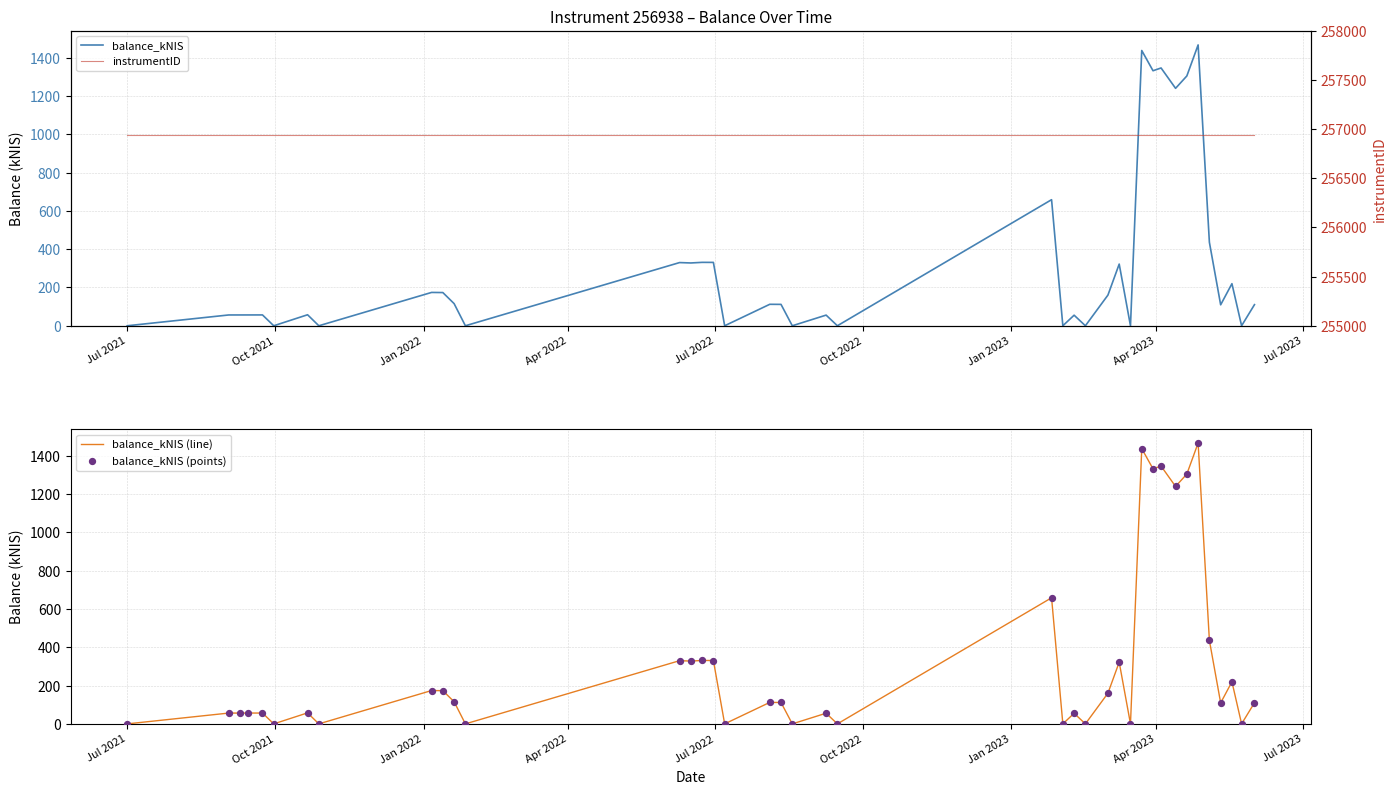

Which series reaches the minimum Y coordinate?

balance_kNIS